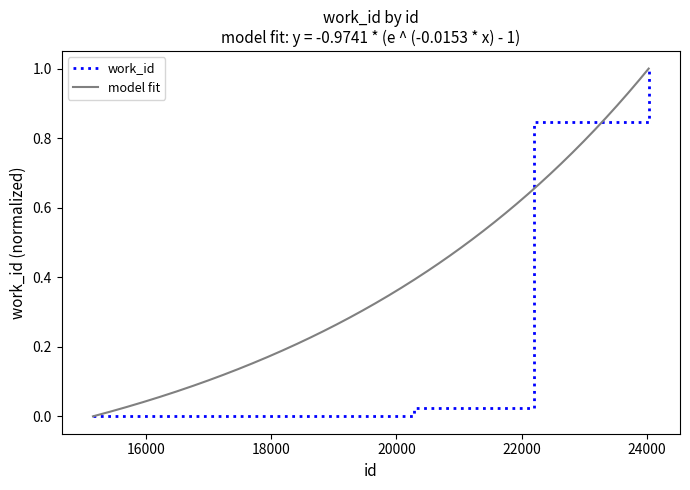

What is the difference between the values at 22195 and 20283?

0.8